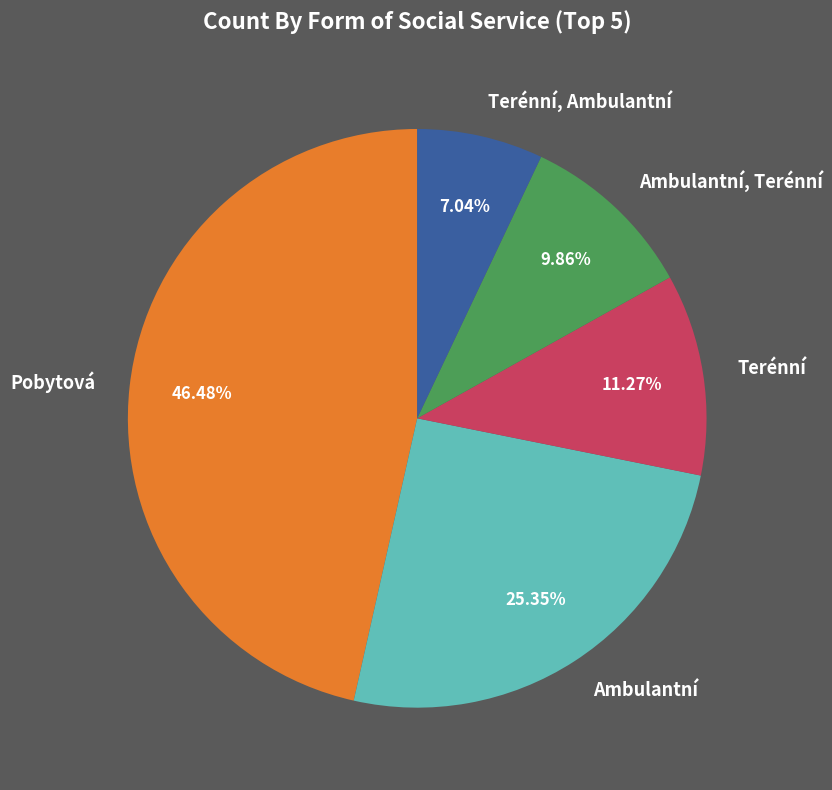

To the nearest percent, what portion does Terénní represent?

11%